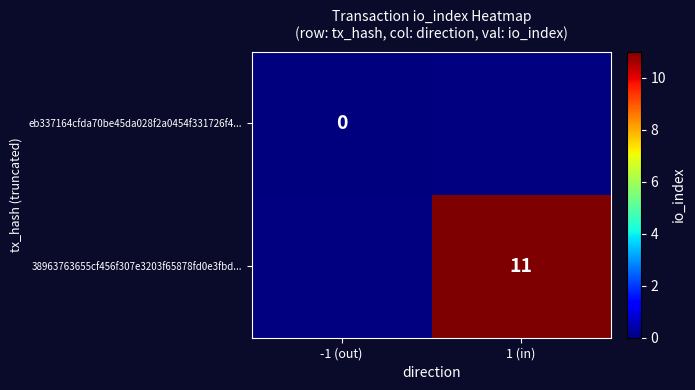

At how many categories does at least one series exceed 2?

1